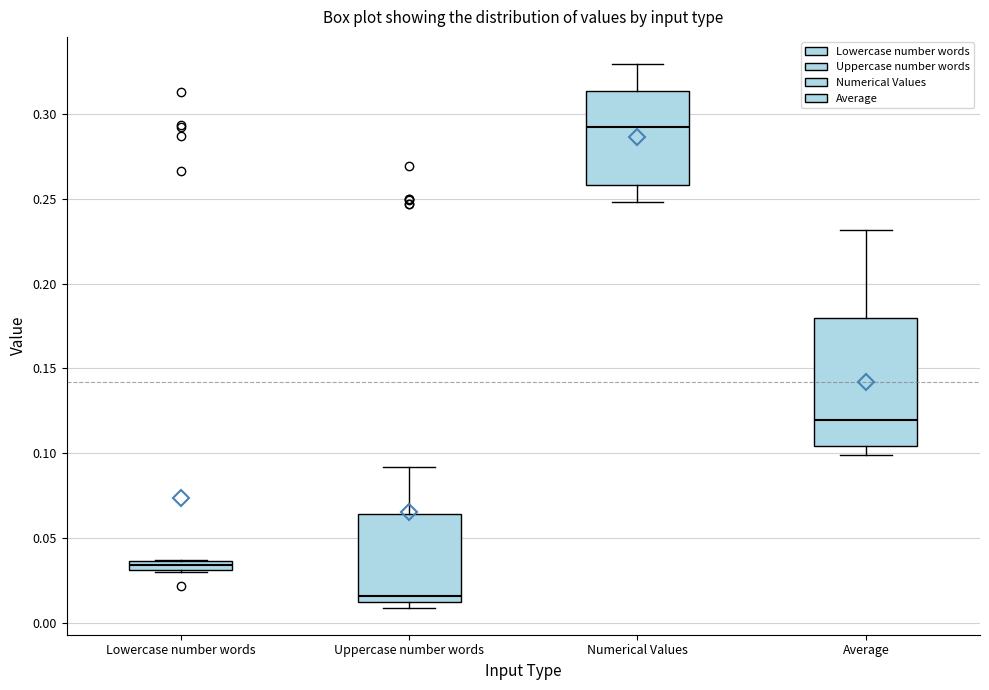

Where does the upper whisker of the box for Numerical Values end on the y-axis? The values are not printed on the chart, so give them approximately, as read against the axis.

0.330